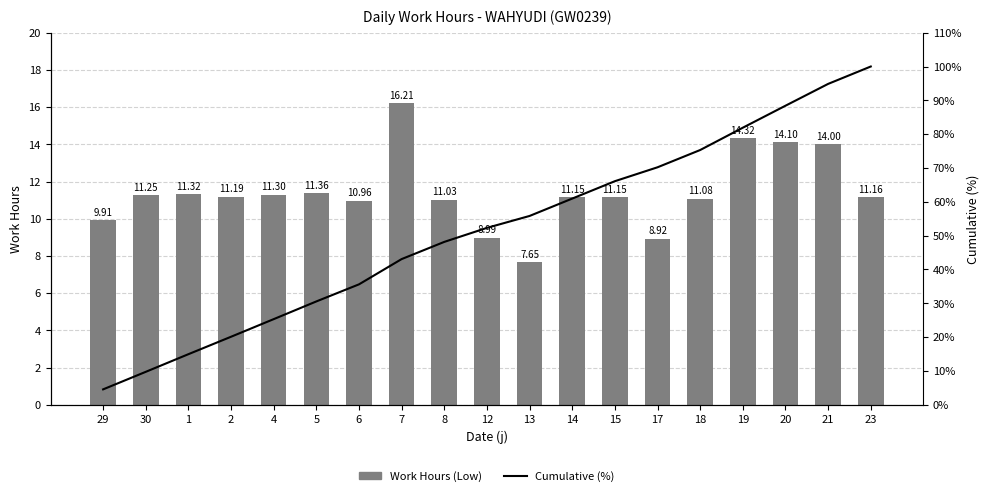

Reading left to right, what are all the values shown in this chart?

Work Hours (Low): 9.9	11.2	11.3	11.2	11.3	11.4	11.0	16.2	11.0	9.0	7.7	11.2	11.2	8.9	11.1	14.3	14.1	14.0	11.2
Cumulative (%): 4.6	9.7	15.0	20.1	25.3	30.6	35.6	43.1	48.2	52.3	55.8	61.0	66.1	70.2	75.3	81.9	88.4	94.9	100.0